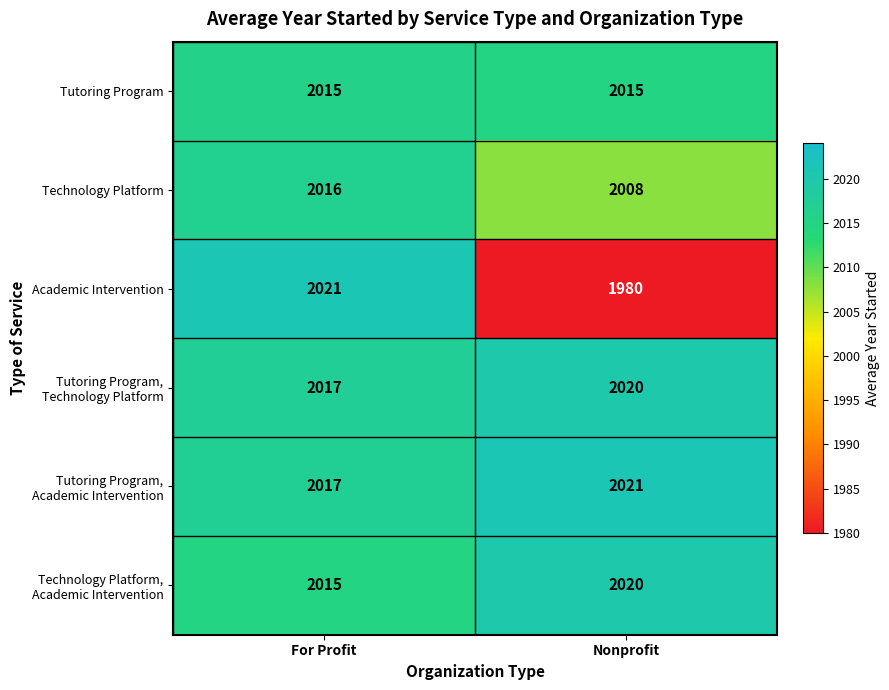

What value does the Tutoring Program series have at Nonprofit?

2015